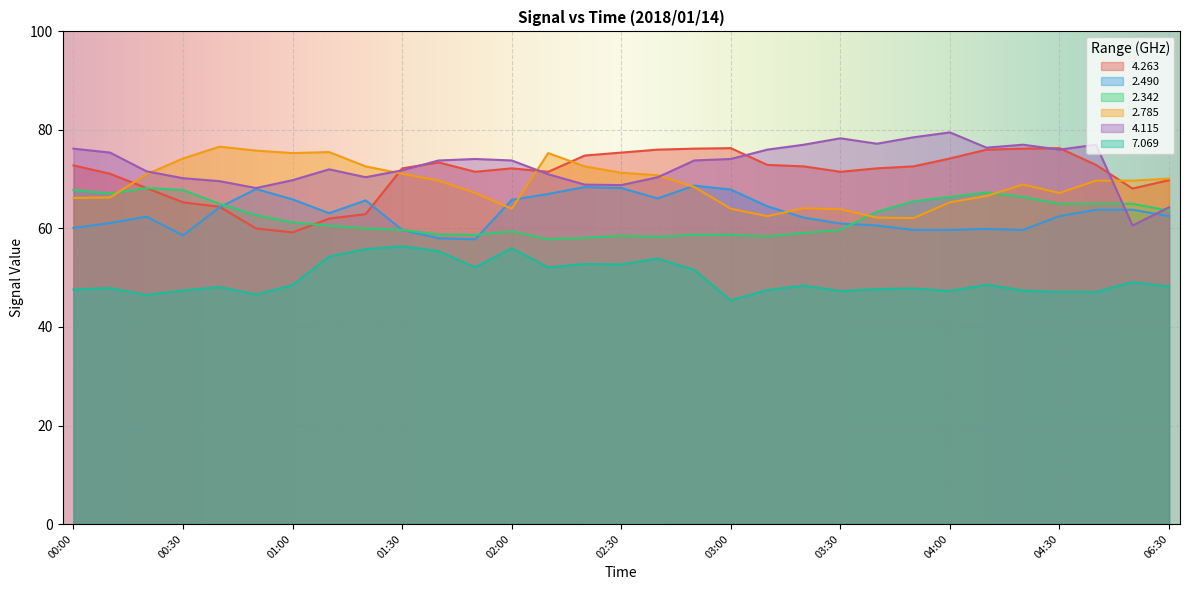

How many times do   2.785 and   2.490 cross each other?

4